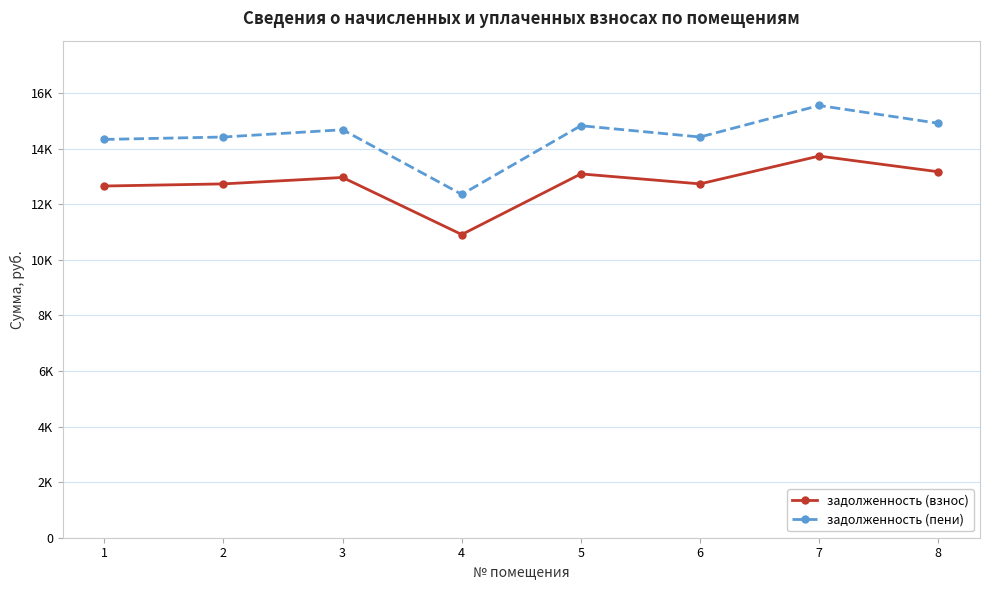

Does the chart have visible grid lines?

Yes